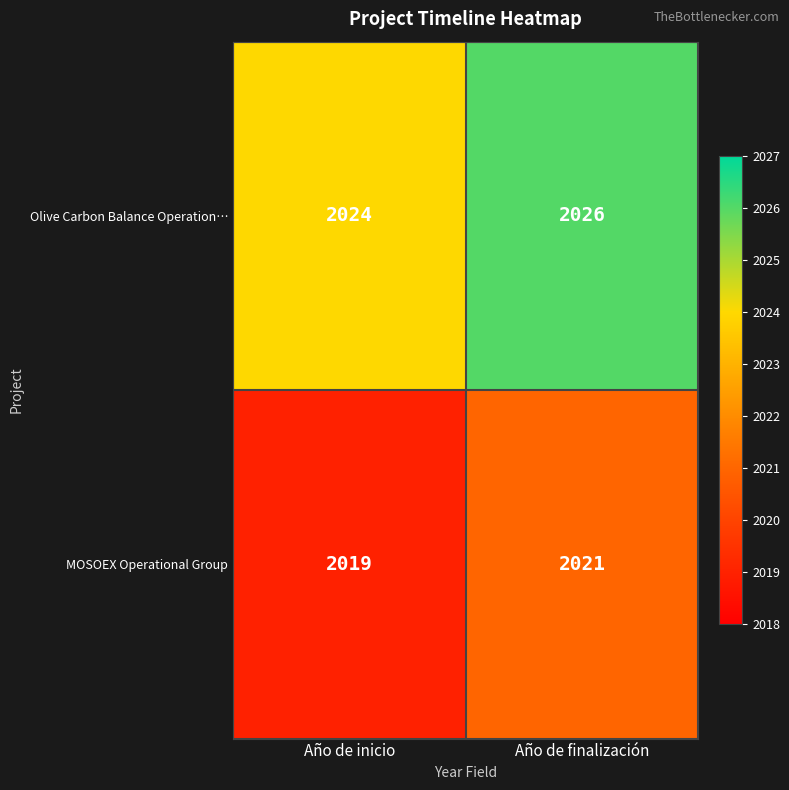

Which series has the largest total across all categories?

Olive Carbon Balance Operation…